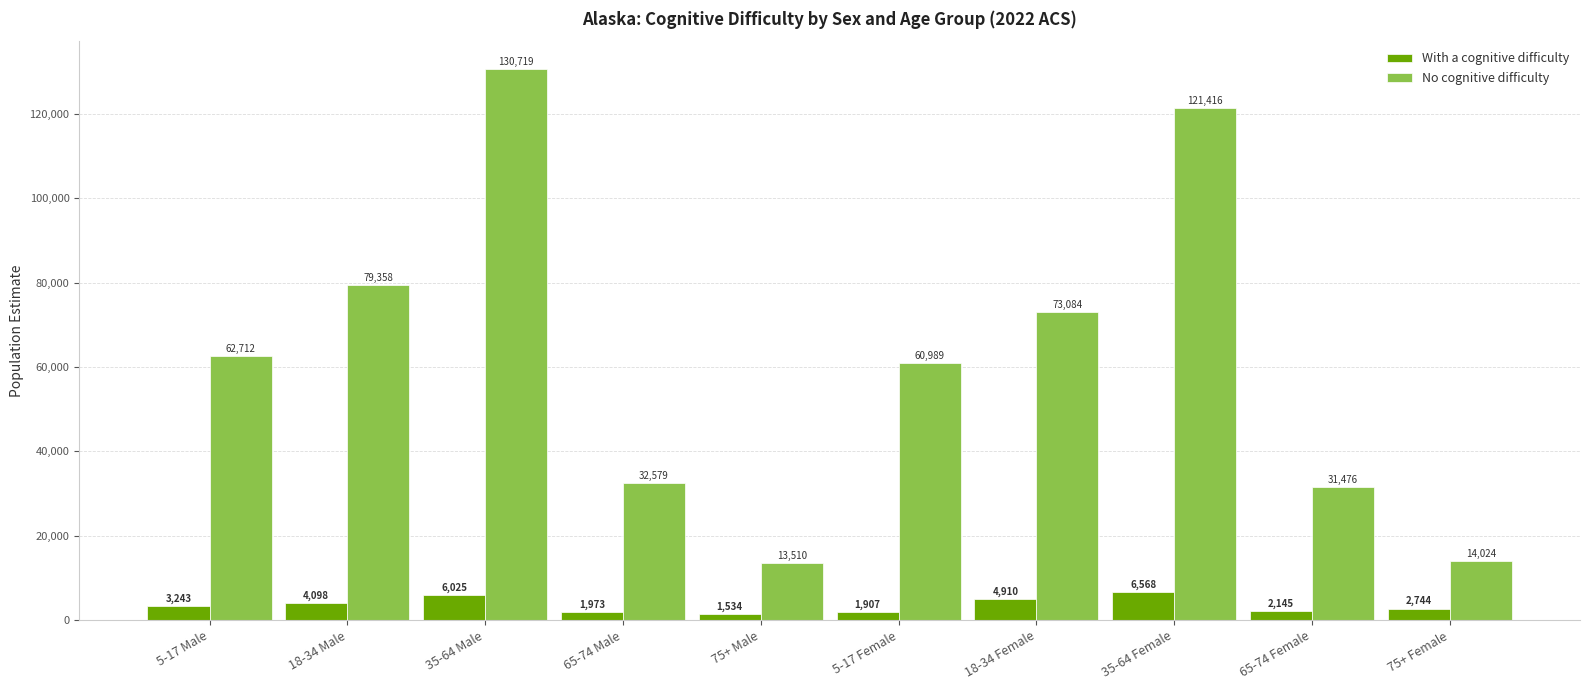

What is the label of the 6th bar from the right?

75+ Male